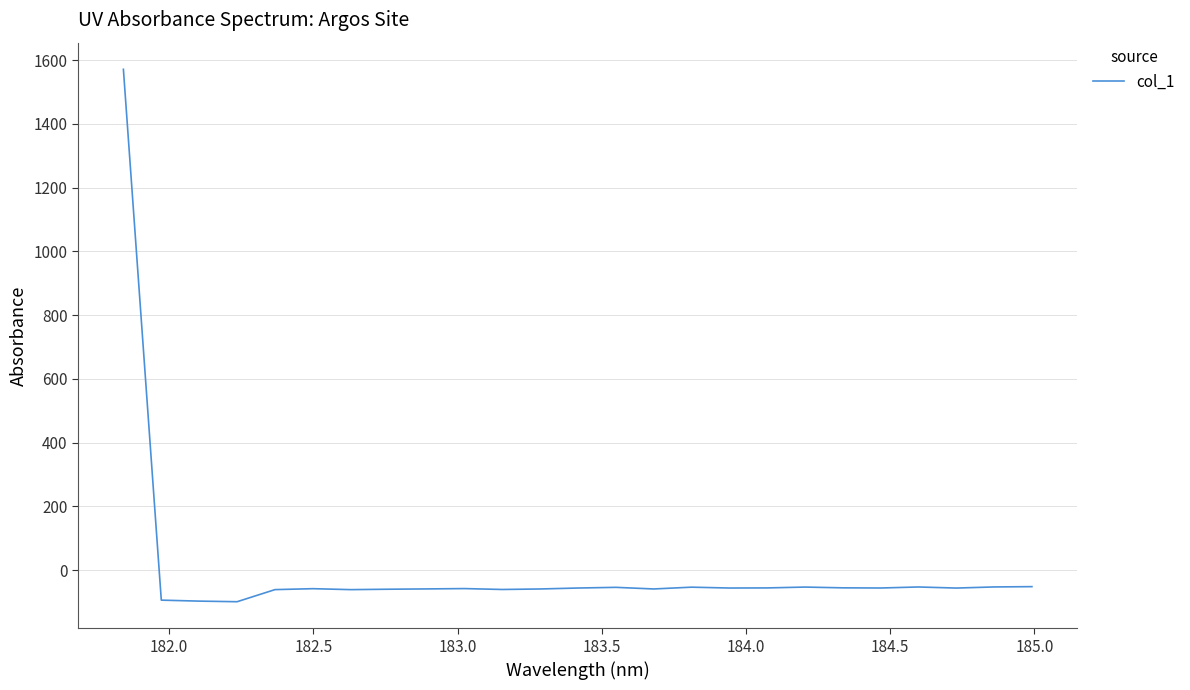

How many lines are shown in the chart?

1